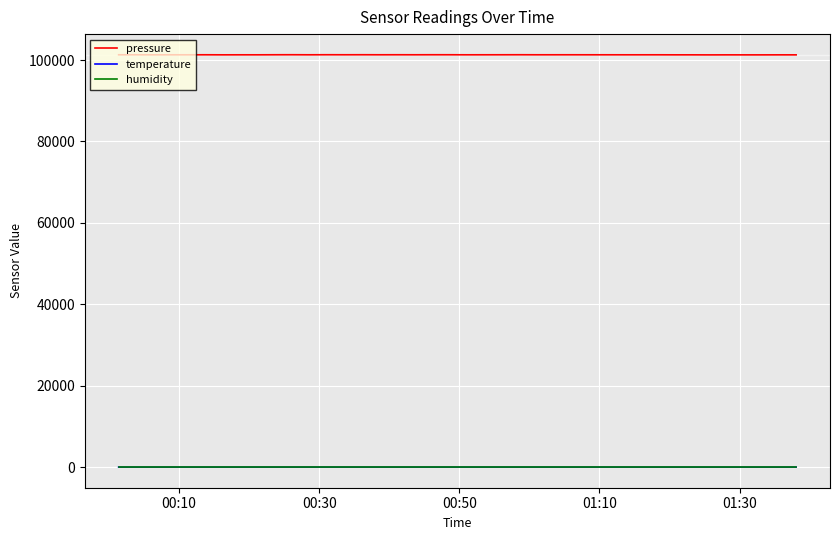

What is the greatest value displayed?

101292.2